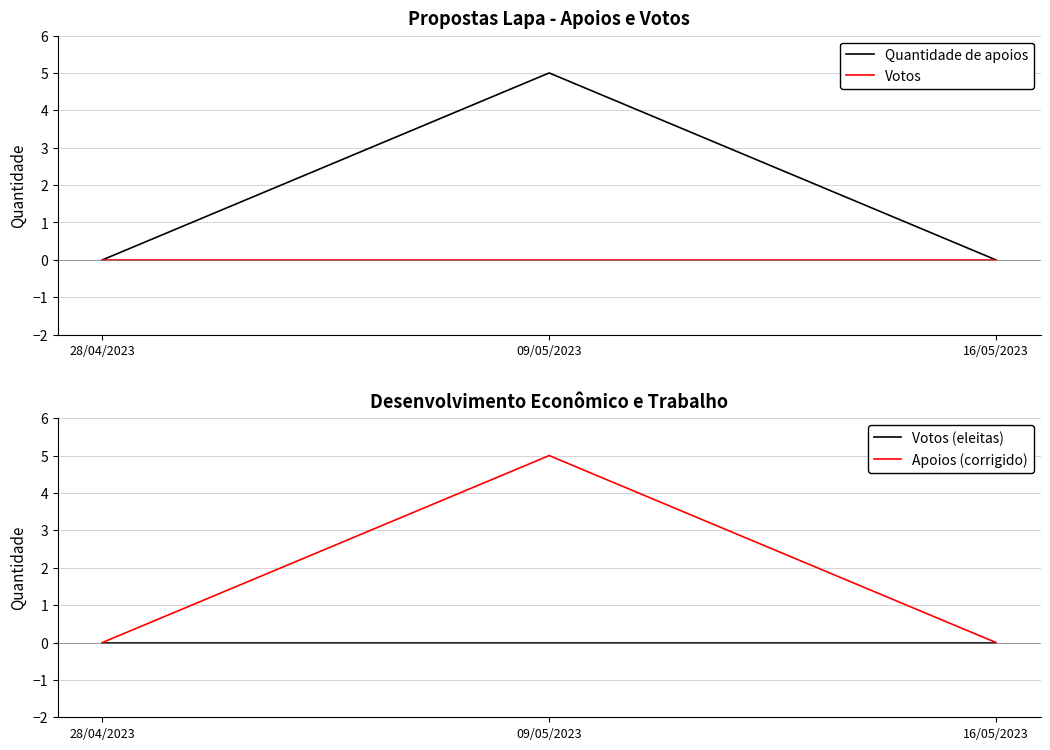

Is this an area chart (filled region under the line)?

No